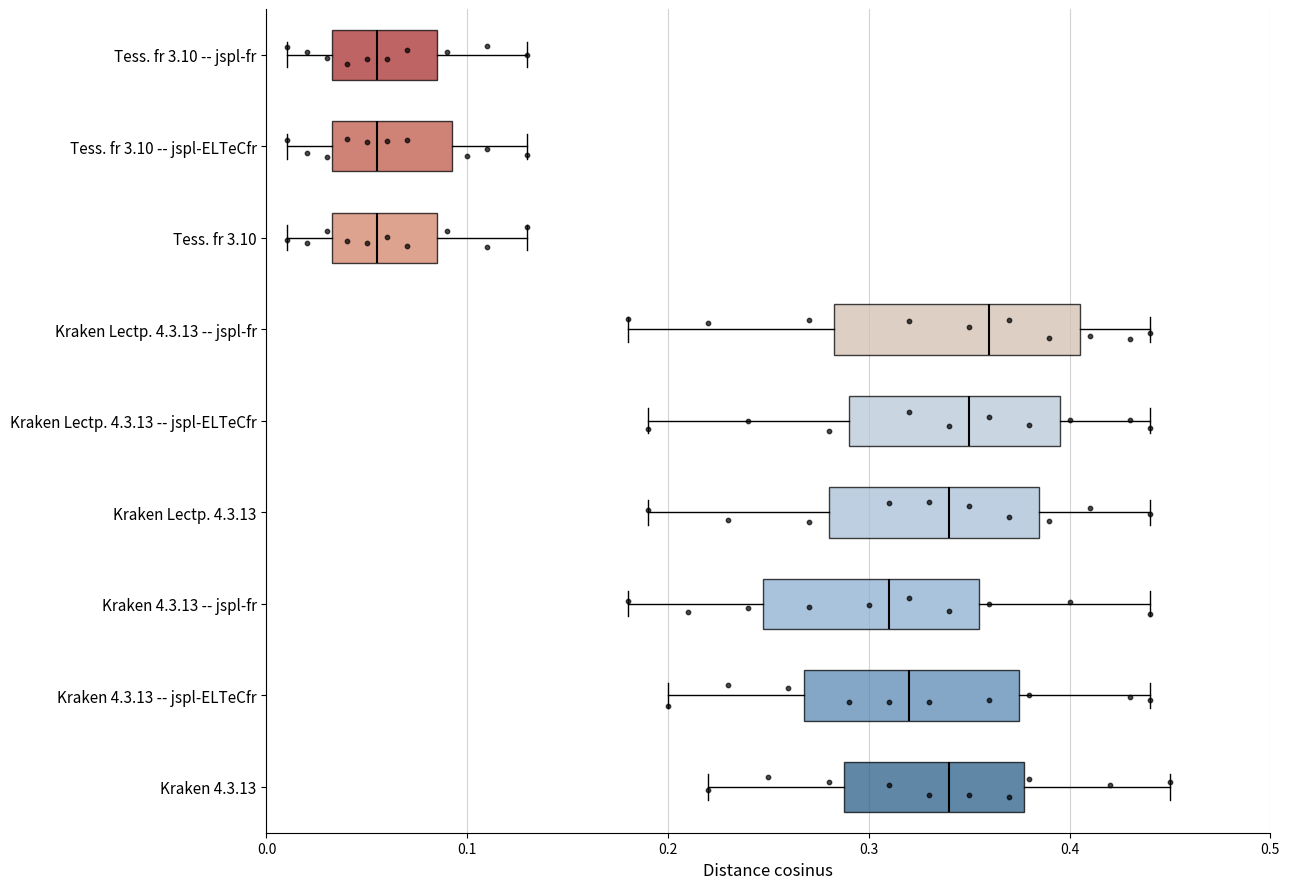

Which box's median line is the furthest to the right?

Kraken Lectp. 4.3.13 -- jspl-fr